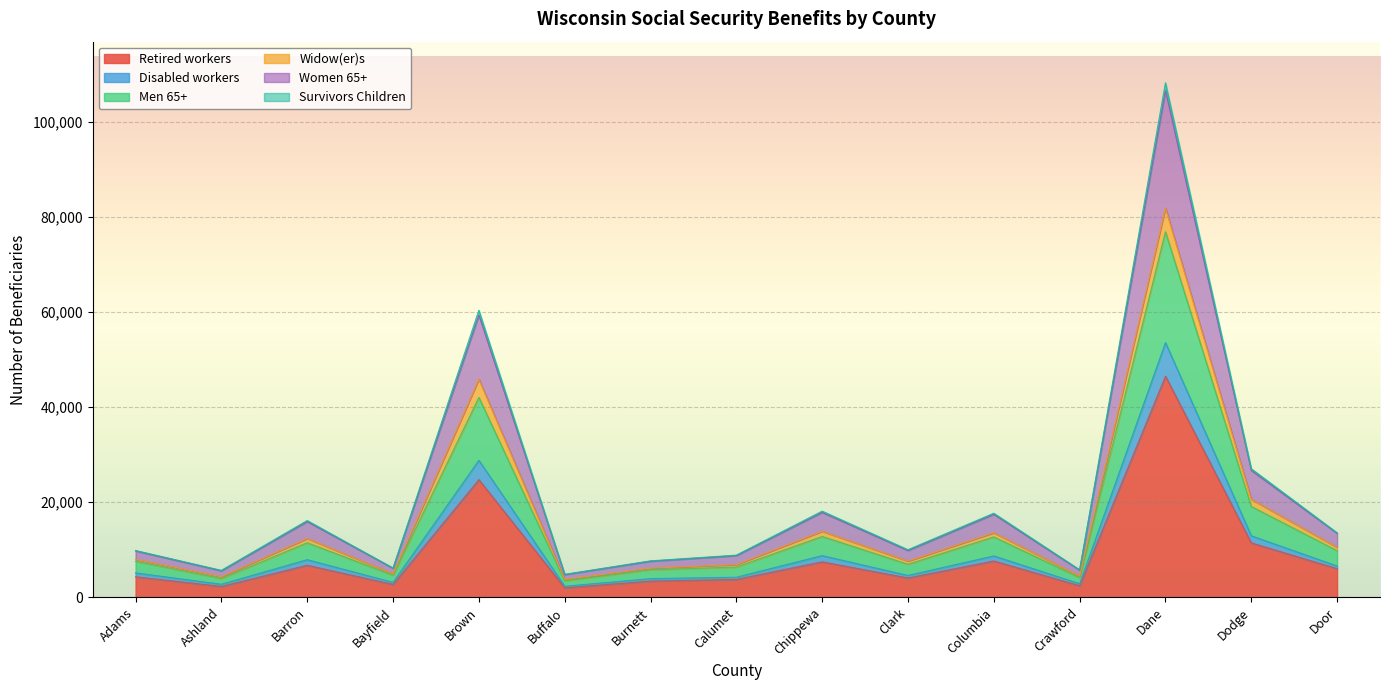

What position from the left is Burnett?

7